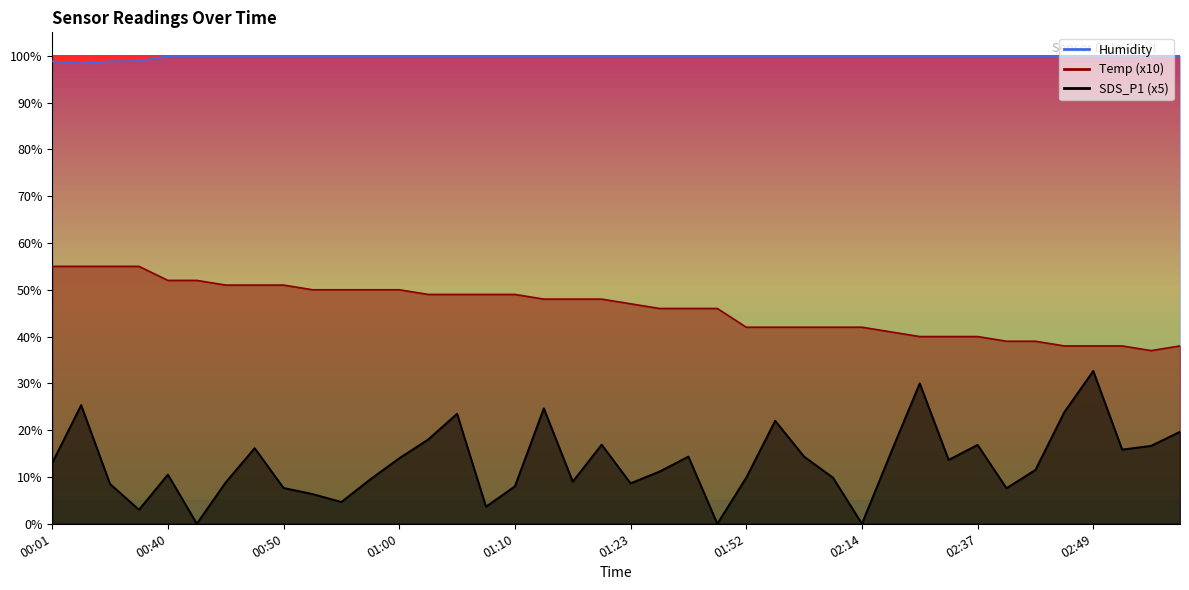

True or false: Temp has a value of 53.4 at 02:37.

False